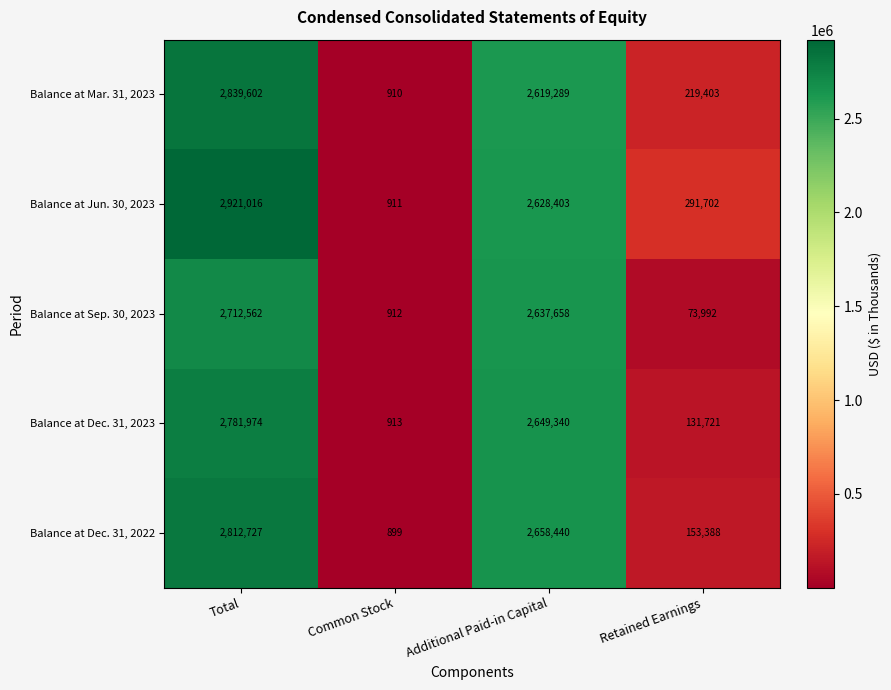

How many data points does each series have?

4